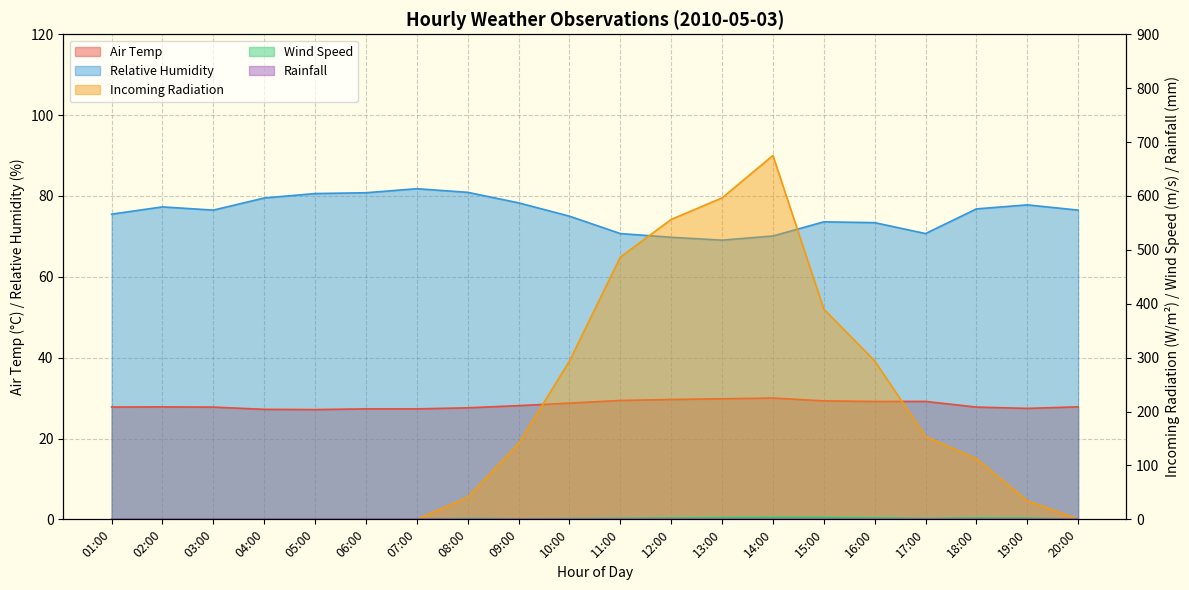

Between 07:00 and 20:00, which series saw the biggest shift?

Relative Humidity